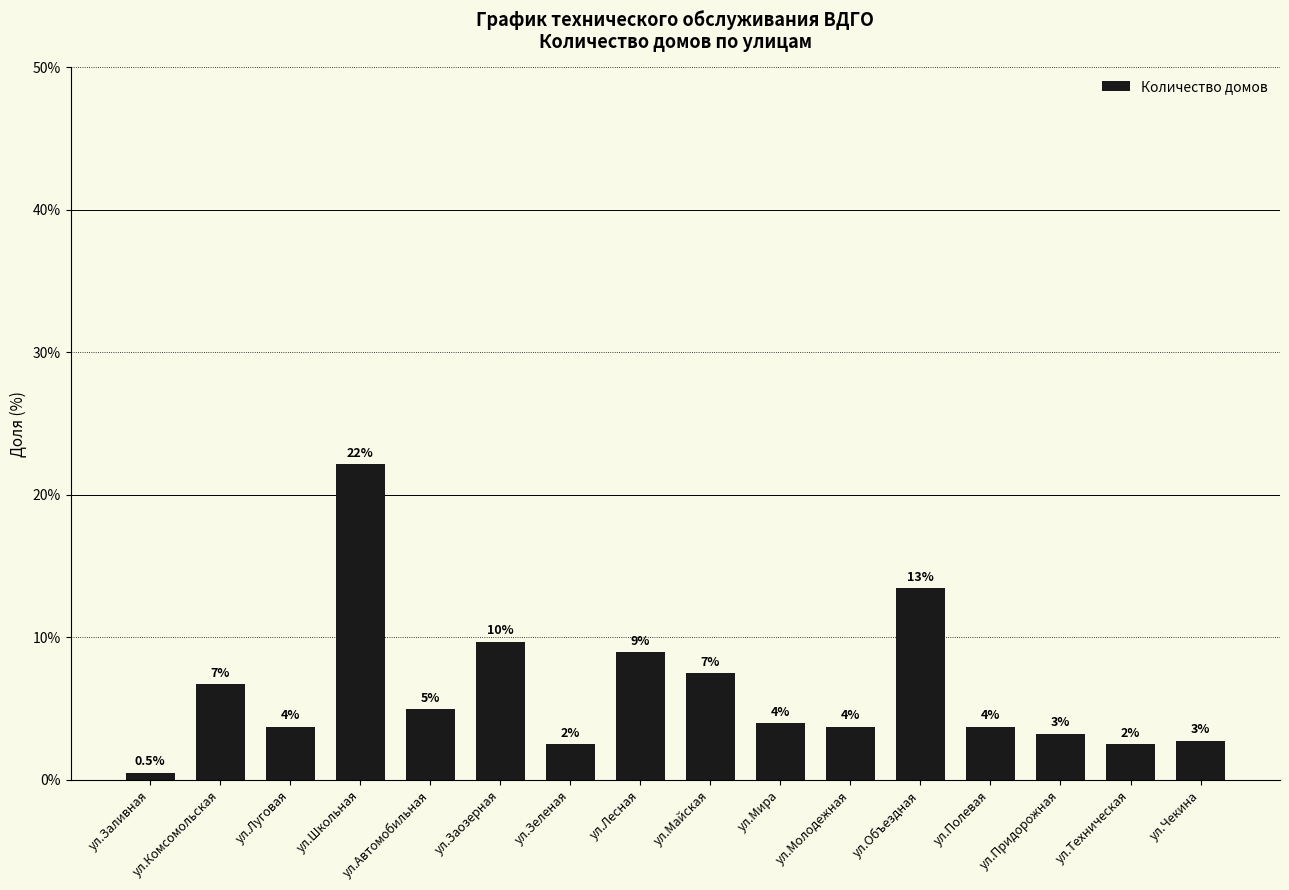

Are the bars grouped side by side (vs. stacked)?

No